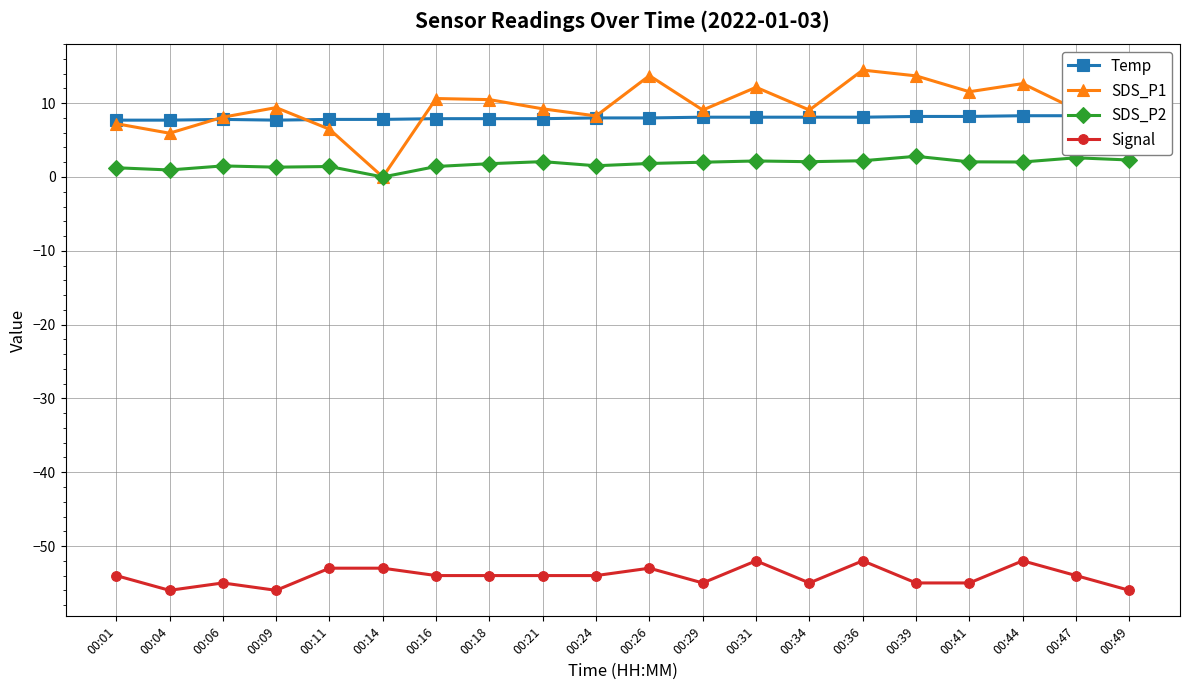

Rank the categories by Signal value from lowest to highest.

00:04, 00:09, 00:49, 00:06, 00:29, 00:34, 00:39, 00:41, 00:01, 00:16, 00:18, 00:21, 00:24, 00:47, 00:11, 00:14, 00:26, 00:31, 00:36, 00:44